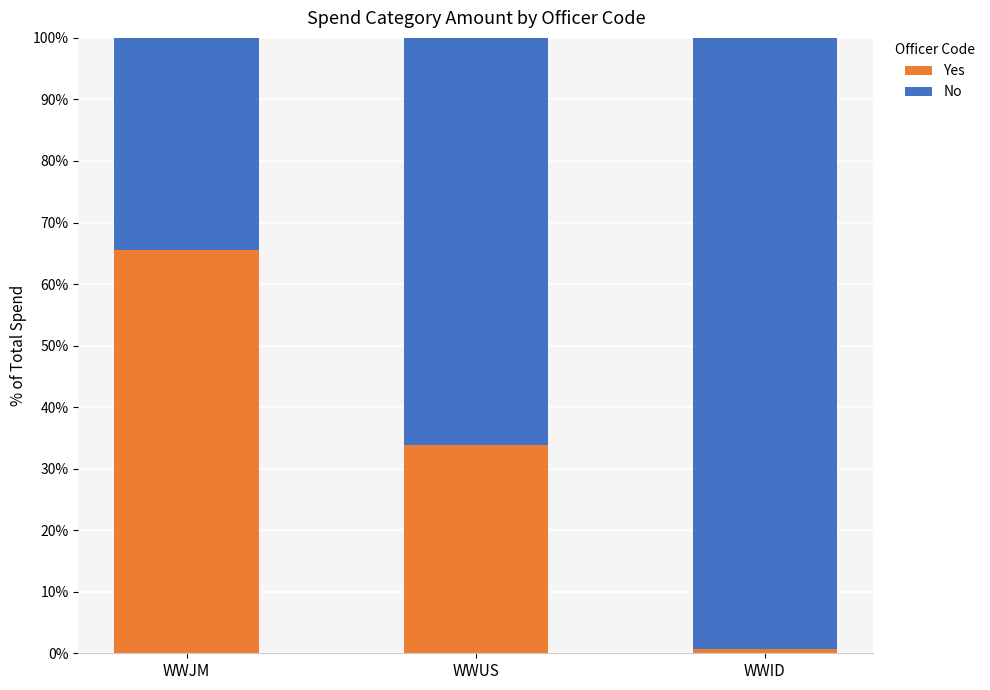

The value of Yes at WWJM is 65.5. True or false?

True